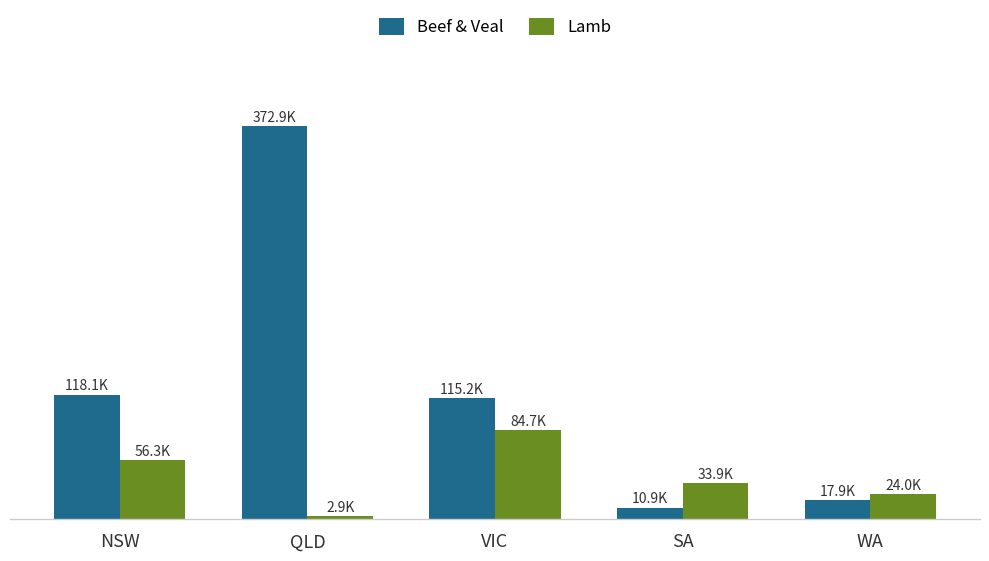

Is the value of Lamb at WA greater than the value of Beef & Veal at SA?

Yes